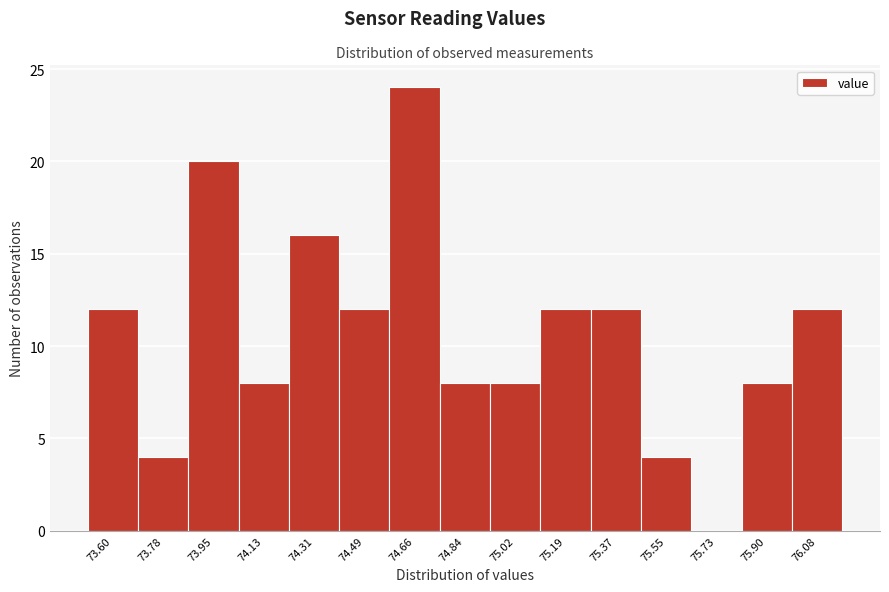

Reading left to right, transcribe this chart: for each bar, give the range it covers on the x-axis and its height. Neither the bar edges nor the heights are printed on the chart, so give them approximately, as read against the axes.

73.52 to 73.68: 12
73.68 to 73.86: 4
73.86 to 74.04: 20
74.04 to 74.22: 8
74.22 to 74.40: 16
74.40 to 74.58: 12
74.58 to 74.76: 24
74.76 to 74.92: 8
74.92 to 75.10: 8
75.10 to 75.28: 12
75.28 to 75.46: 12
75.46 to 75.64: 4
75.64 to 75.82: 0
75.82 to 76.00: 8
76.00 to 76.18: 12